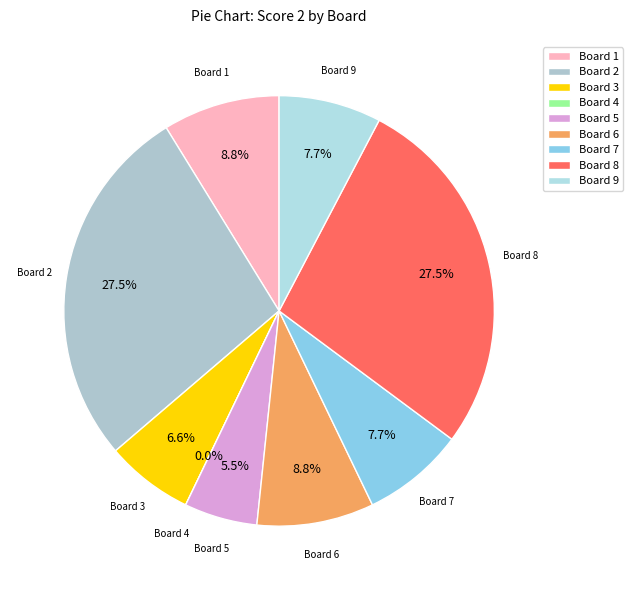

Is there a majority slice in this chart?

No